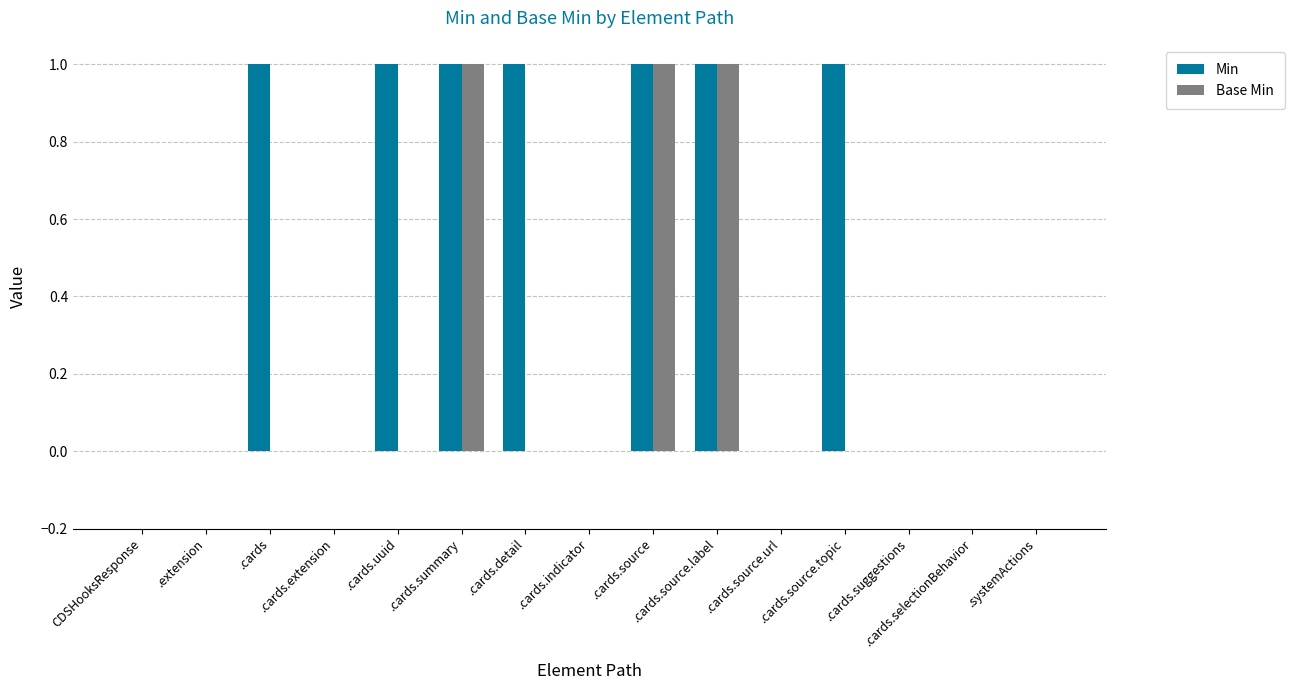

Which series has the largest total across all categories?

Min